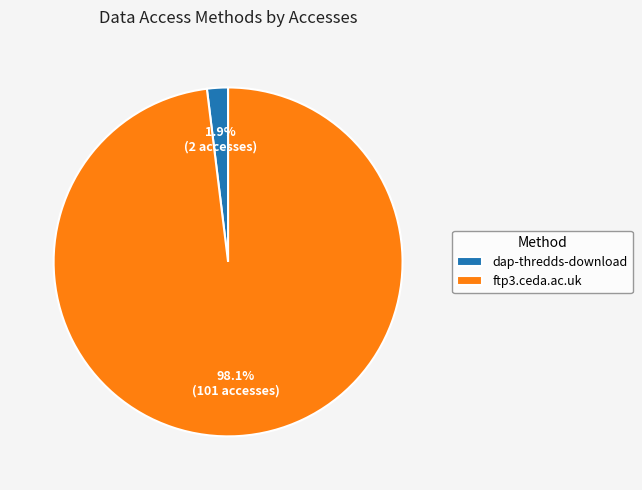

What is the smallest slice in the pie chart?

dap-thredds-download